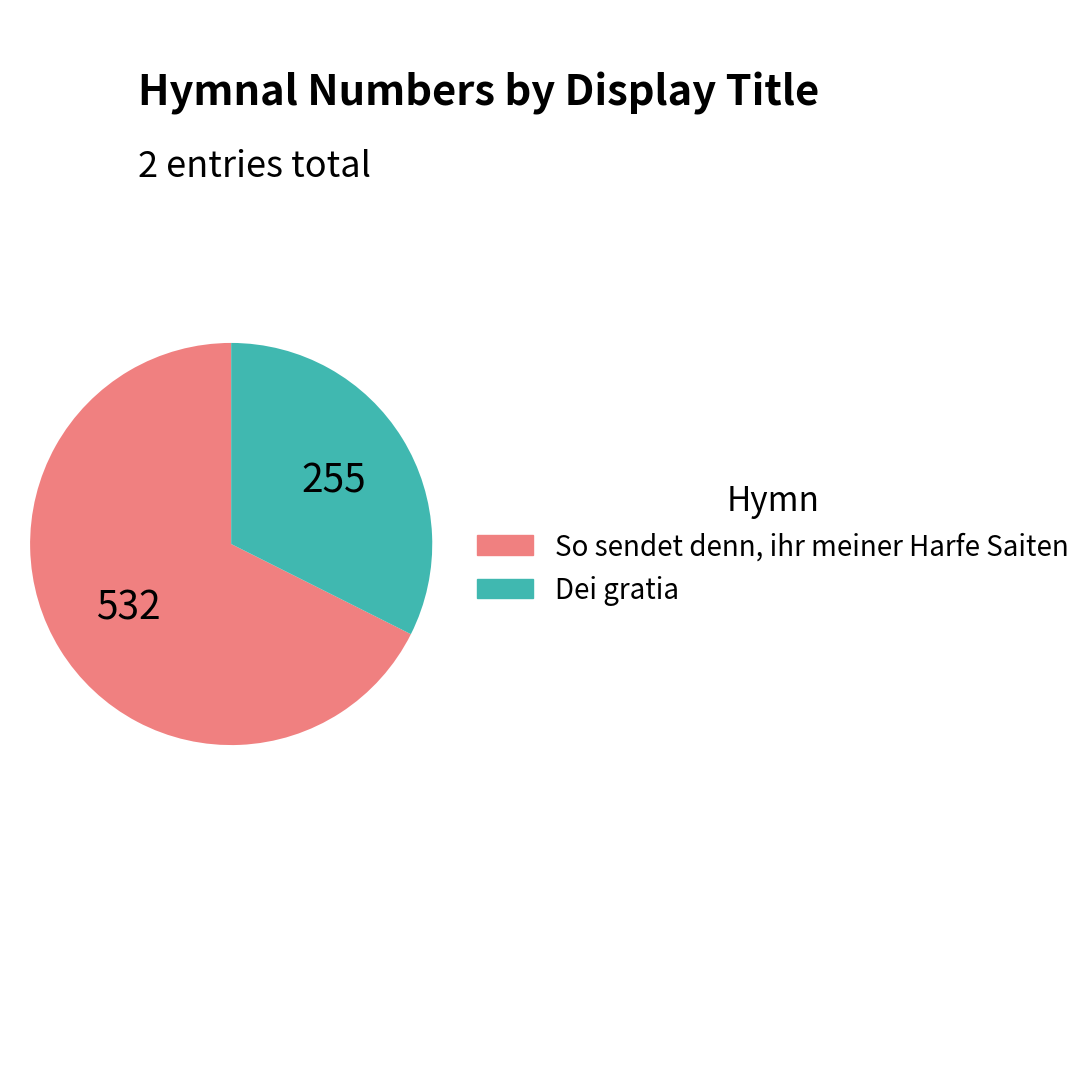

Rank the categories by value from lowest to highest.

Dei gratia, So sendet denn, ihr meiner Harfe Saiten